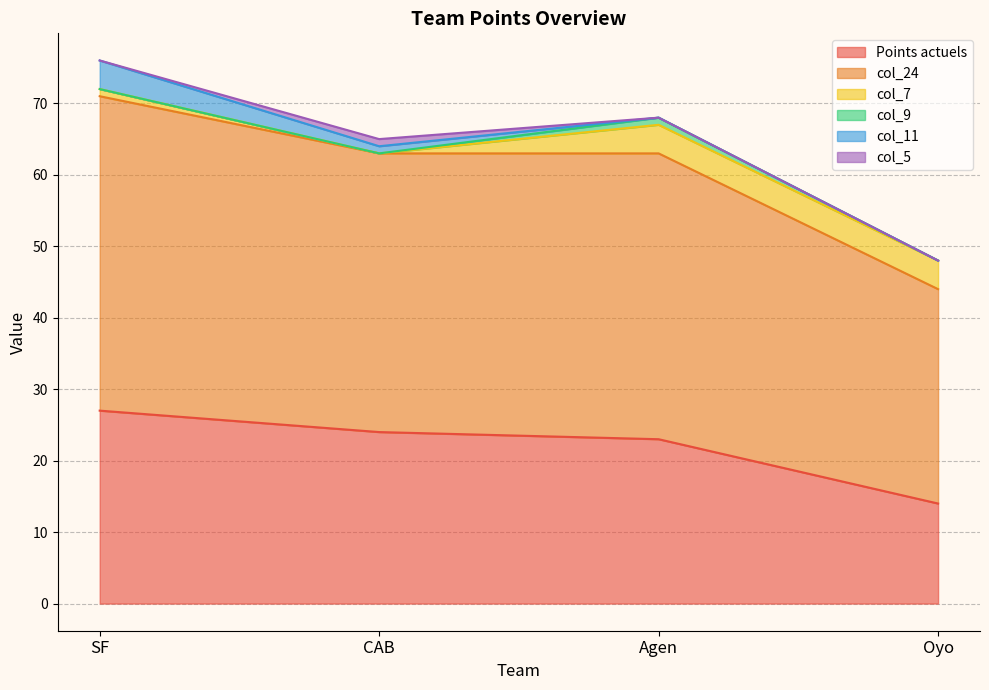

After their last crossing, which series has the higher values: col_11 or col_7?

col_7